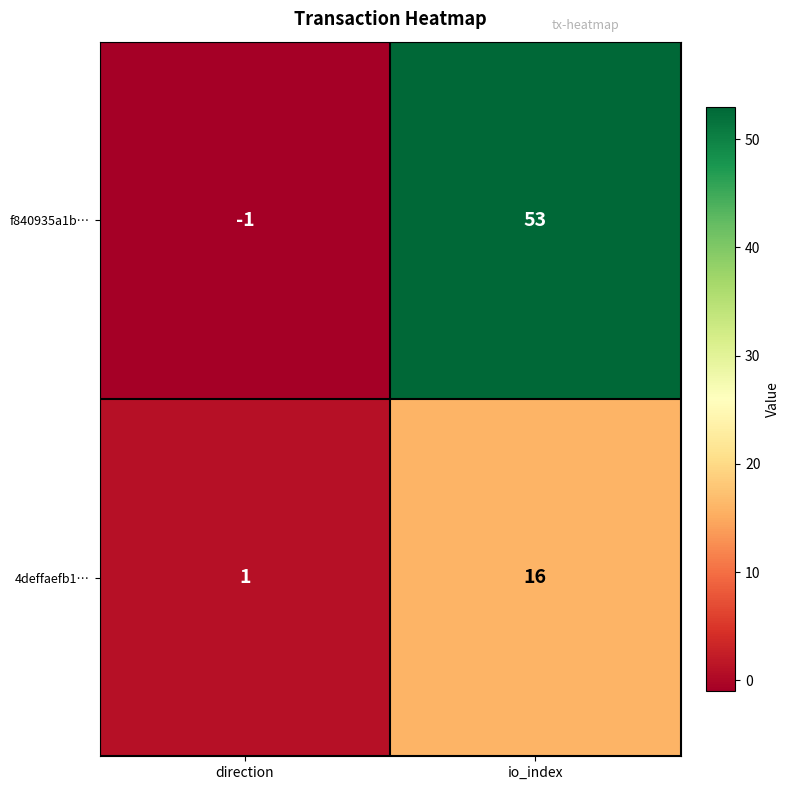

At which label does f840935a1b… reach its peak?

io_index